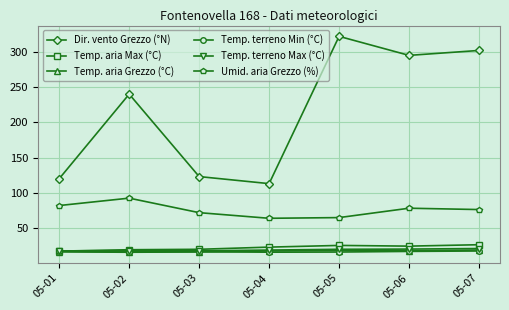

True or false: Temp. terreno Max (°C) and Umid. aria Grezzo (%) intersect in this chart.

False